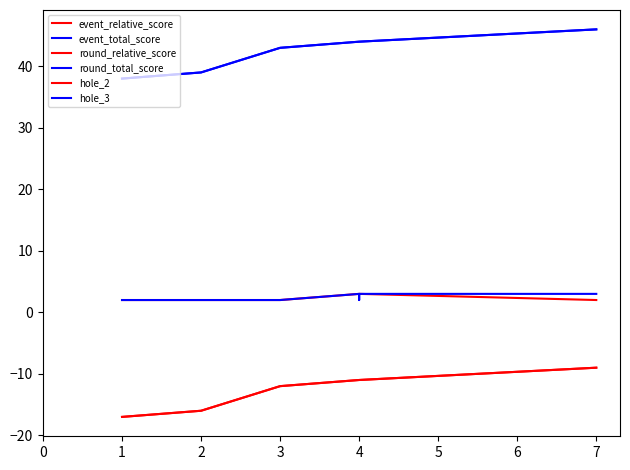

Rank the series by their maximum value, from highest to lowest.

event_total_score, round_total_score, hole_2, hole_3, event_relative_score, round_relative_score